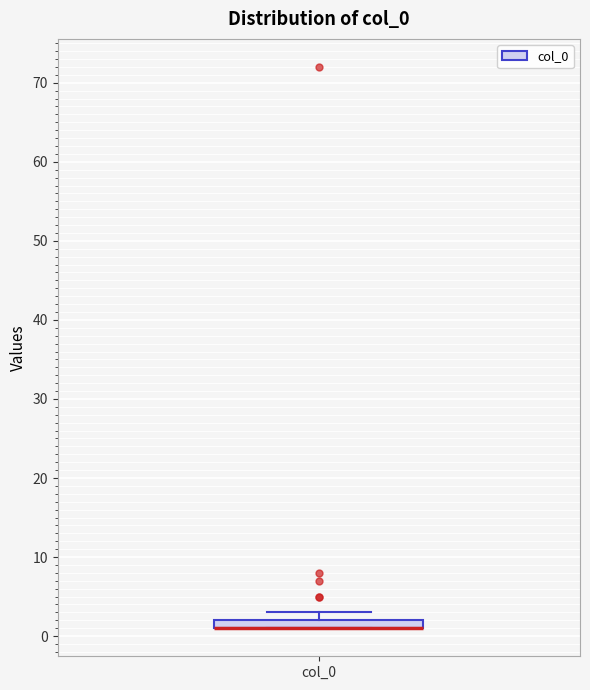

Where is the lower edge of the box for col_0 on the y-axis? The values are not printed on the chart, so give them approximately, as read against the axis.

1